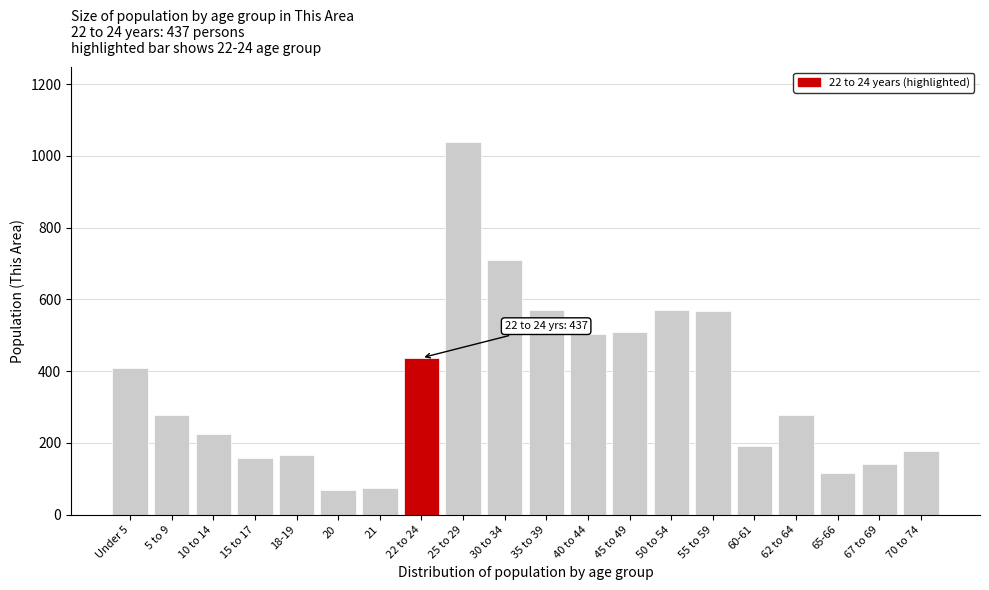

What is the label of the 19th bar from the right?

5 to 9